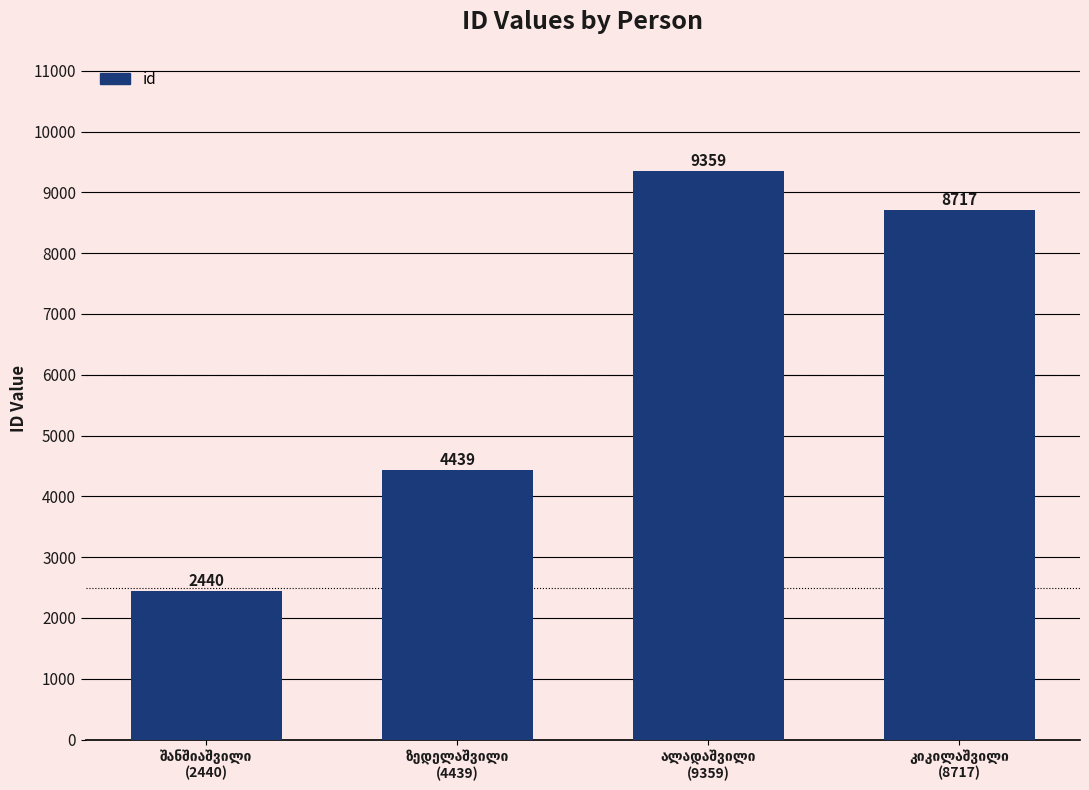

Count the number of categories in the chart.

4